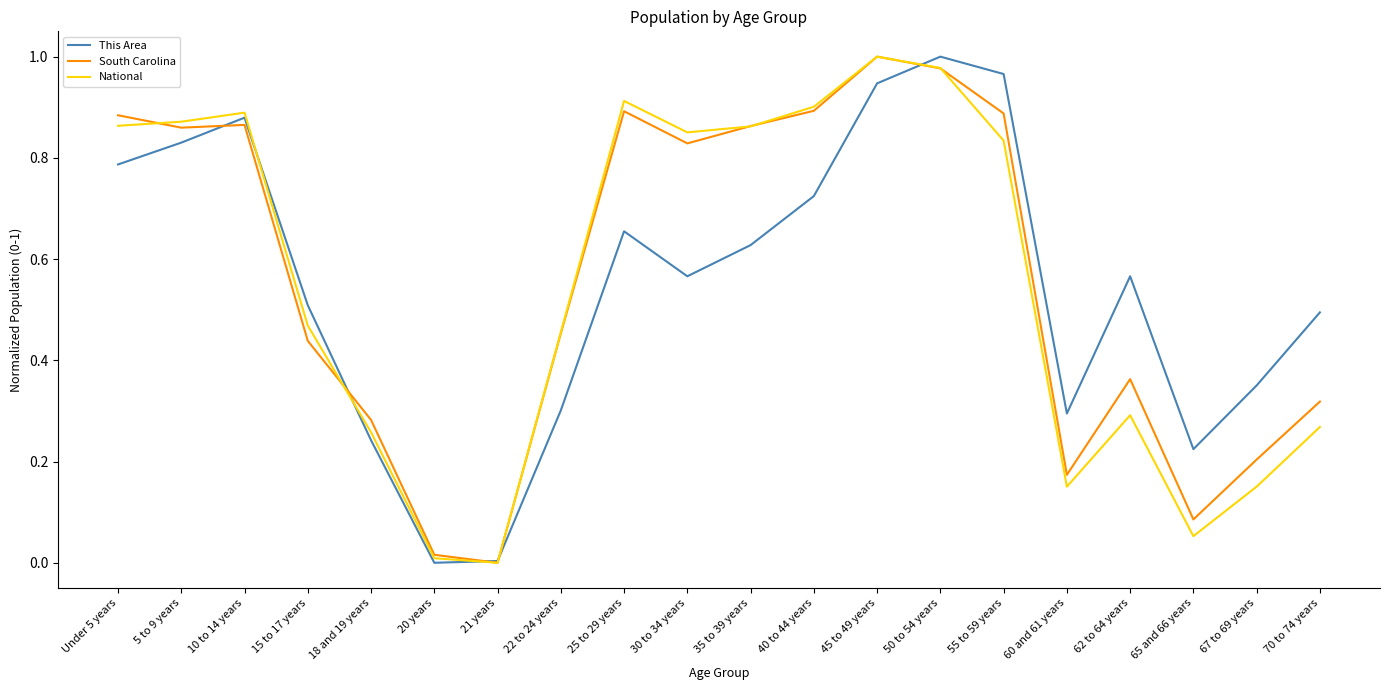

Is the value of National at Under 5 years greater than the value of This Area at 62 to 64 years?

Yes